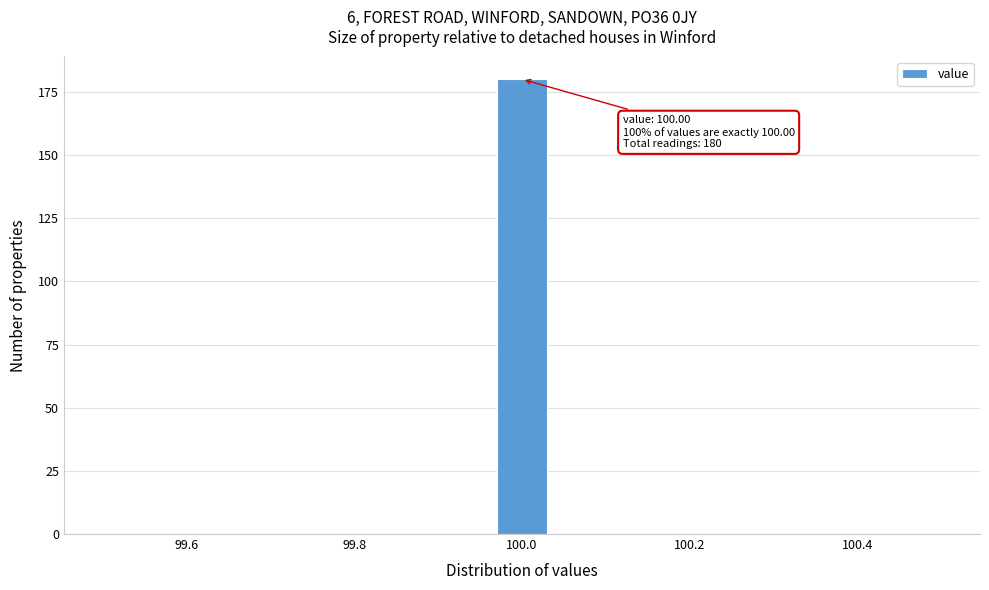

Read against the x-axis, roughly where is the centre of the tallest bar?

100.00